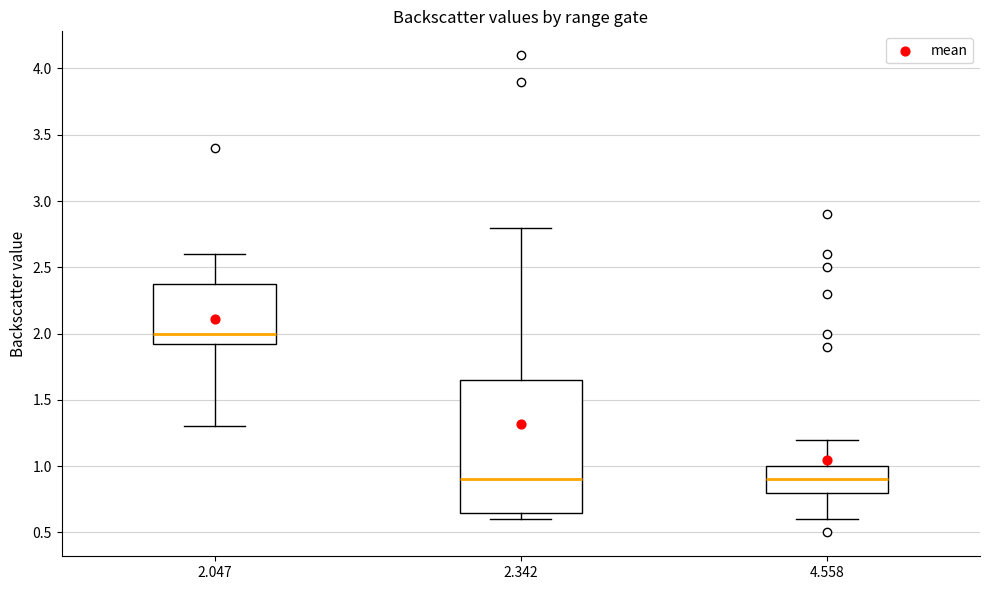

Which box is the tallest, from its lower edge to its upper edge?

2.342